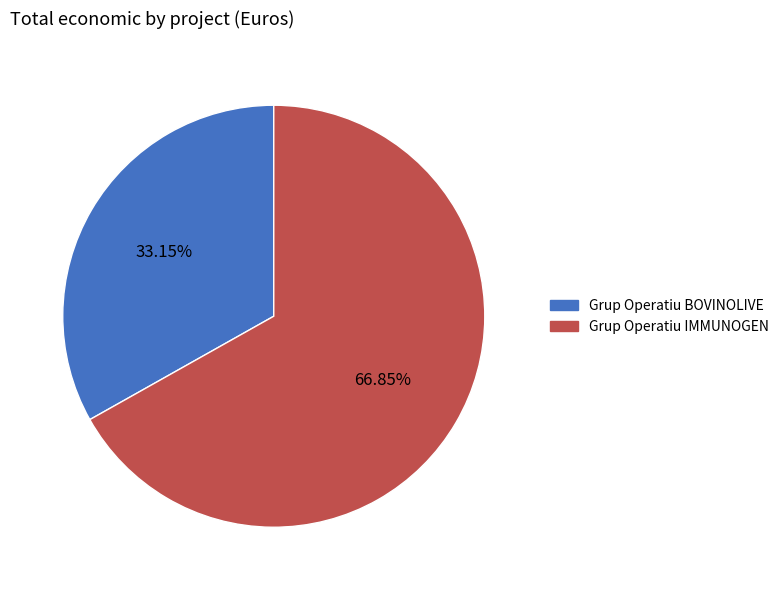

How many slices are in this pie chart?

2